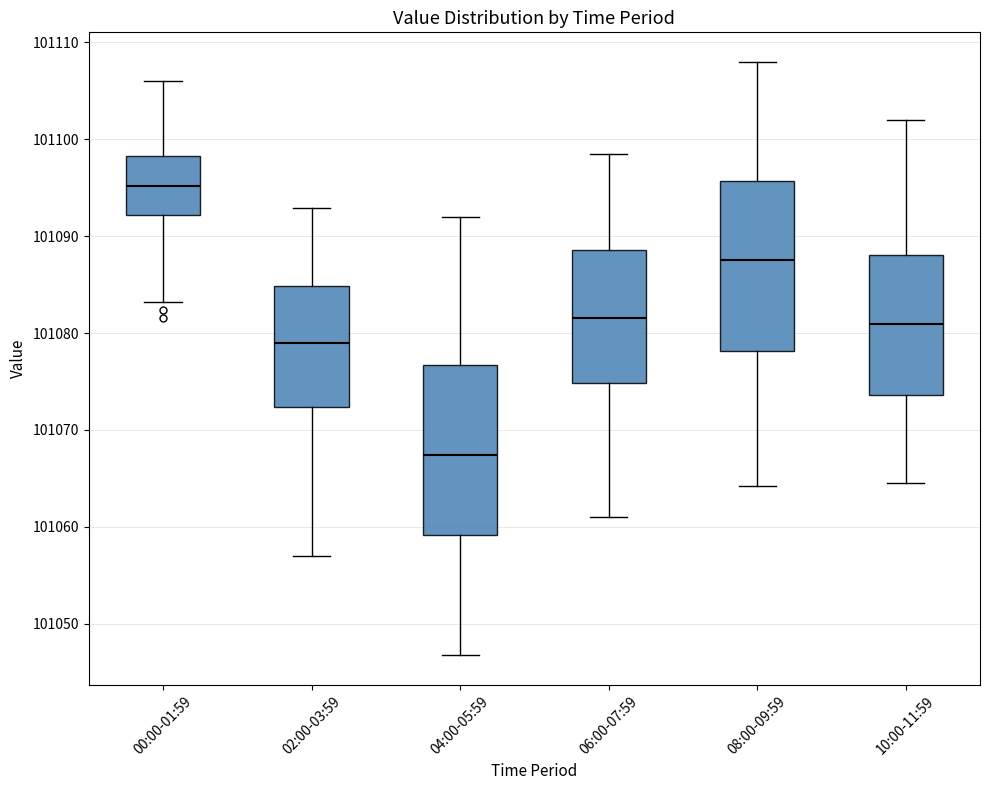

Reading left to right, transcribe this box plot: for each box, give where its median line is, the range the box spans, and where its two whiskers end, as read against the y-axis. The values are not printed on the chart, so give them approximately, as read against the axis.

00:00-01:59: median 101095, box 101092 to 101098, whiskers 101083 to 101106
02:00-03:59: median 101079, box 101072 to 101085, whiskers 101057 to 101093
04:00-05:59: median 101067, box 101059 to 101077, whiskers 101047 to 101092
06:00-07:59: median 101082, box 101075 to 101089, whiskers 101061 to 101098
08:00-09:59: median 101088, box 101078 to 101096, whiskers 101064 to 101108
10:00-11:59: median 101081, box 101074 to 101088, whiskers 101064 to 101102